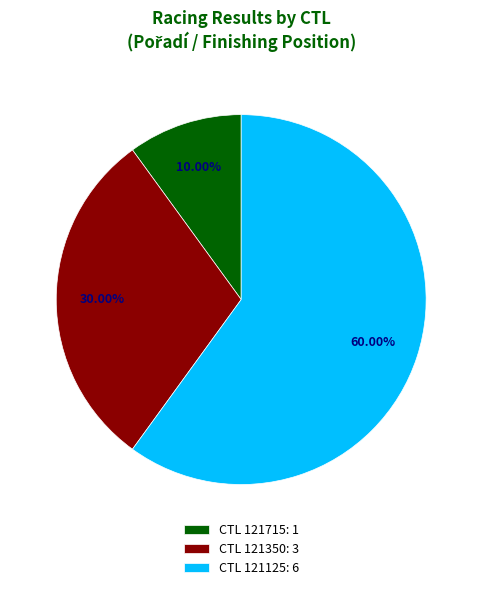

To the nearest percent, what is the difference between the largest and smallest slice percentages?

50%